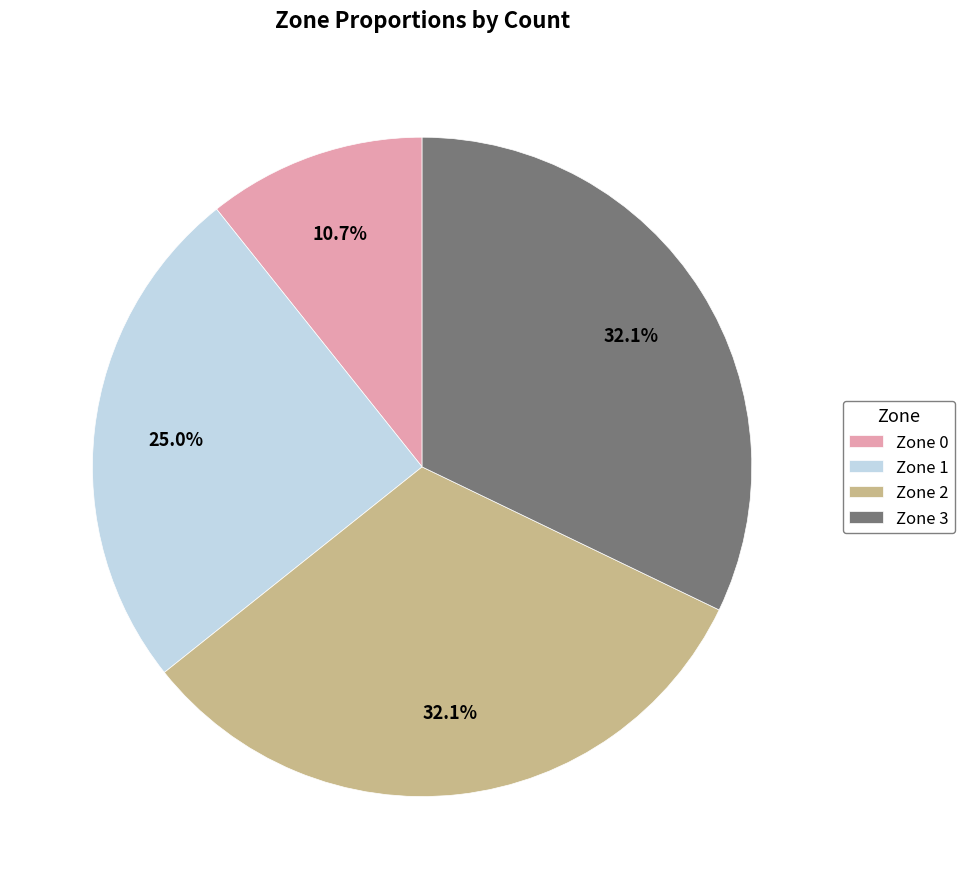

How many segments does this pie chart have?

4